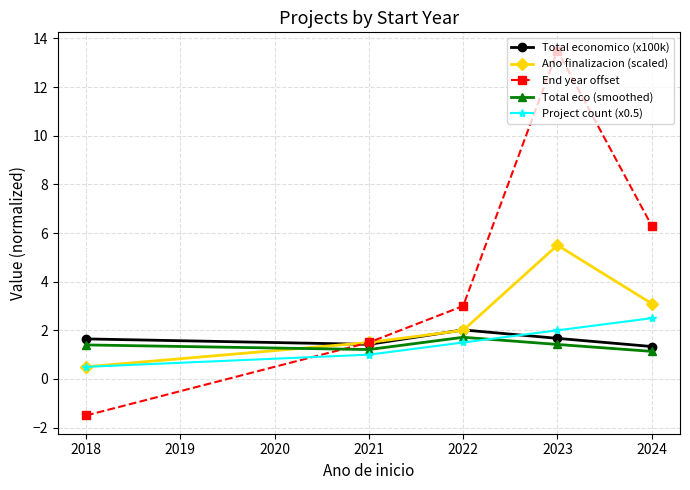

Which series has the widest spread of values?

End year offset